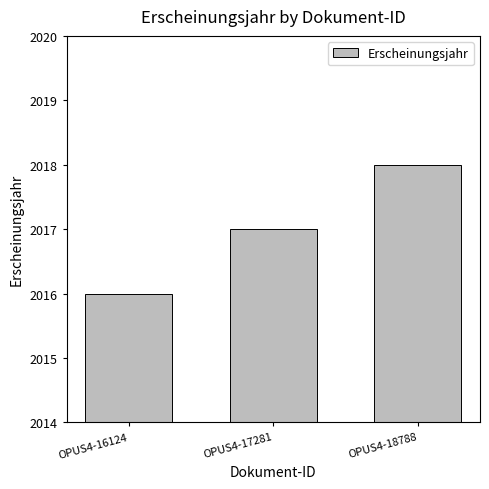

What value does the data have at OPUS4-16124?

2016